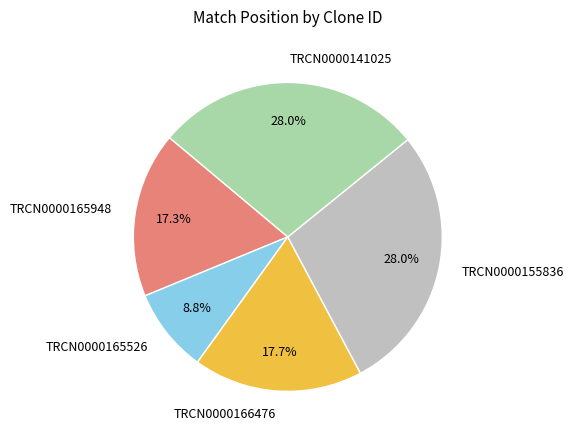

What percentage do TRCN0000166476 and TRCN0000165526 together represent?

26.6%